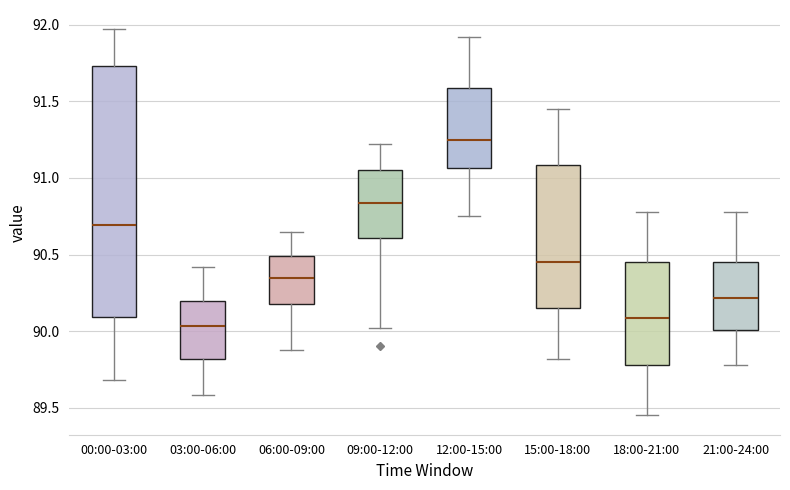

Which box is the tallest, from its lower edge to its upper edge?

00:00-03:00